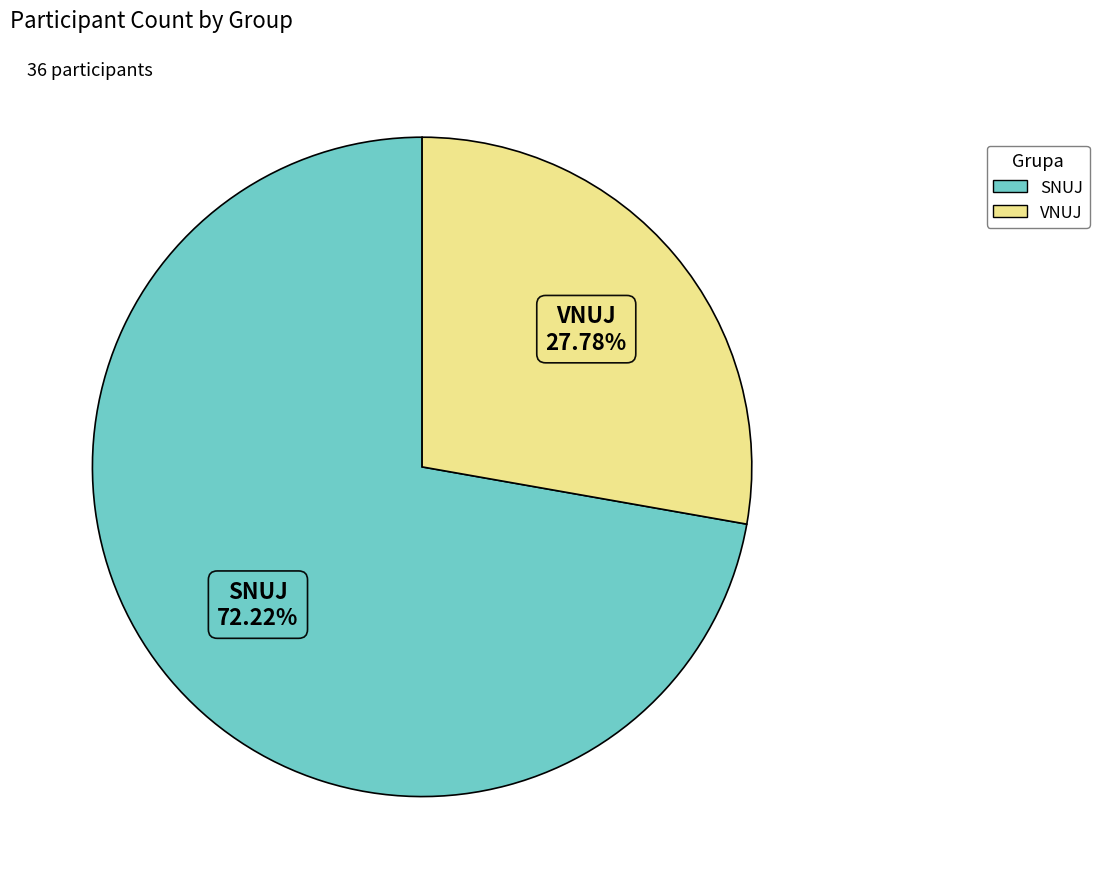

The VNUJ slice represents 19% of the pie. True or false?

False